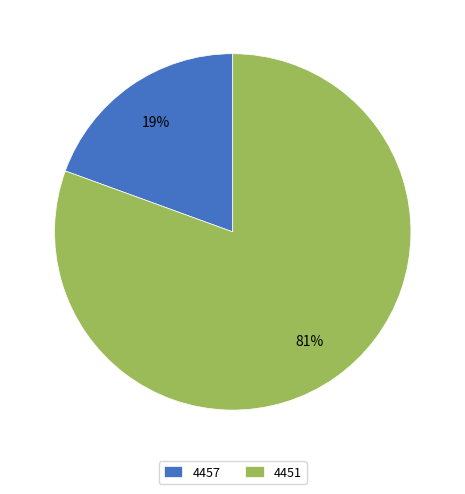

To the nearest percent, what is the average slice percentage?

50%